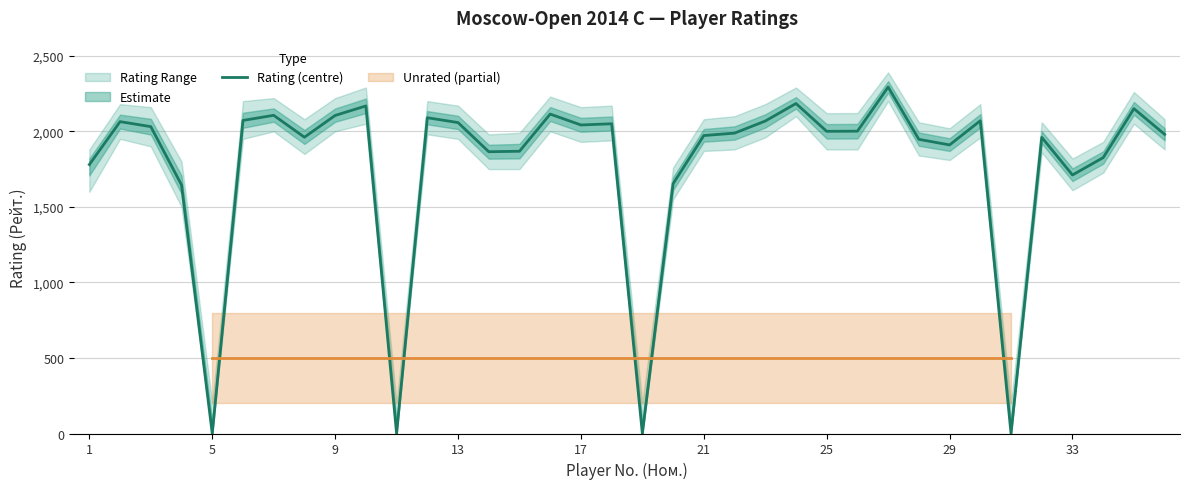

What is the average value?

1770